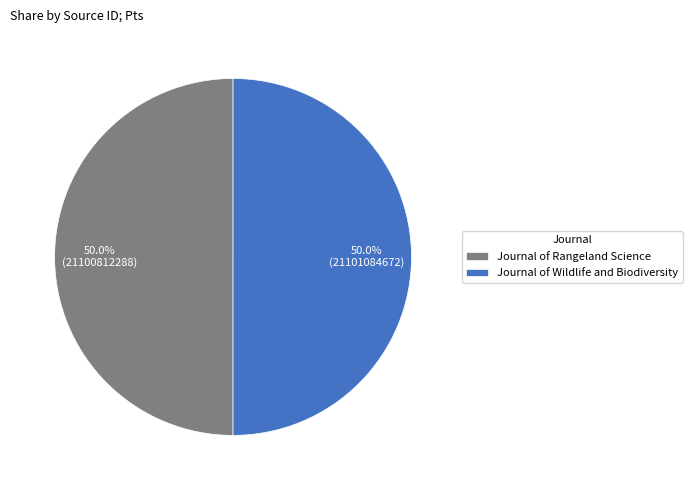

Is the sum of Journal of Wildlife and Biodiversity and Journal of Rangeland Science greater than half?

Yes